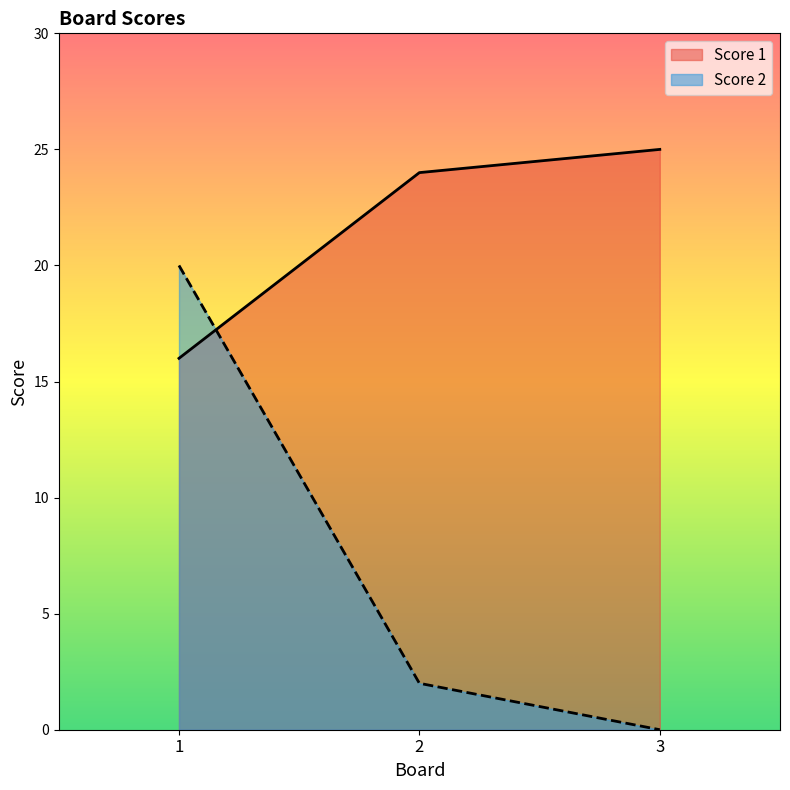

The Score 1 series shows 11 at 1. True or false?

False